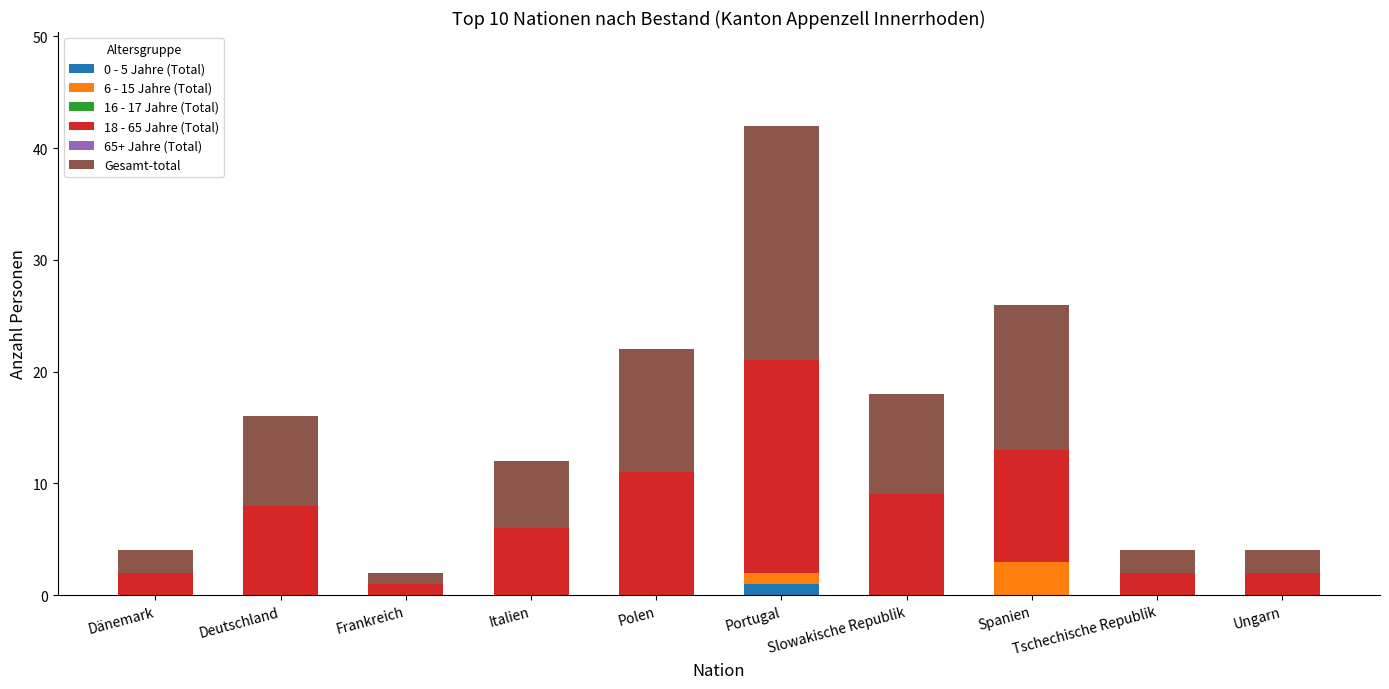

At which category is the sum across all series the highest?

Portugal